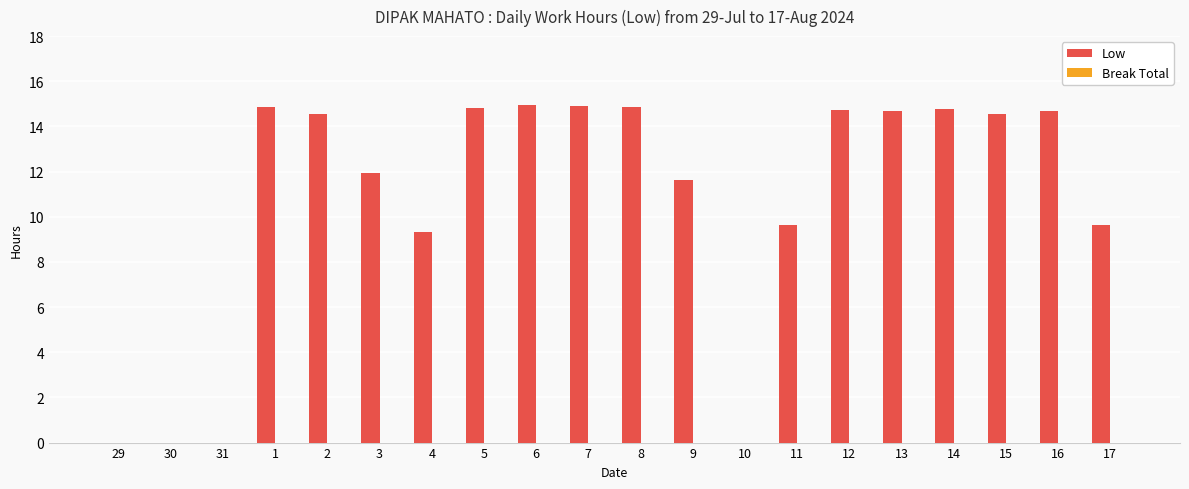

Is it true that the value at 6 is 14.9?

True